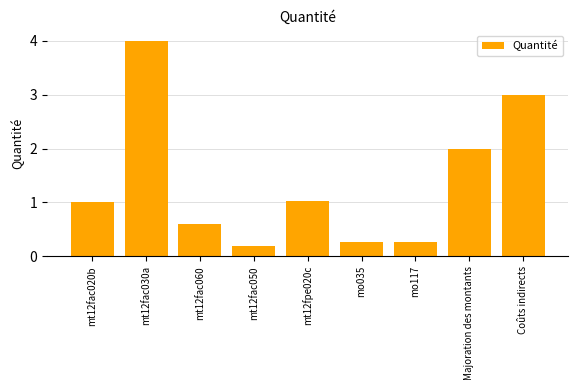

Does the chart contain stacked bars?

No